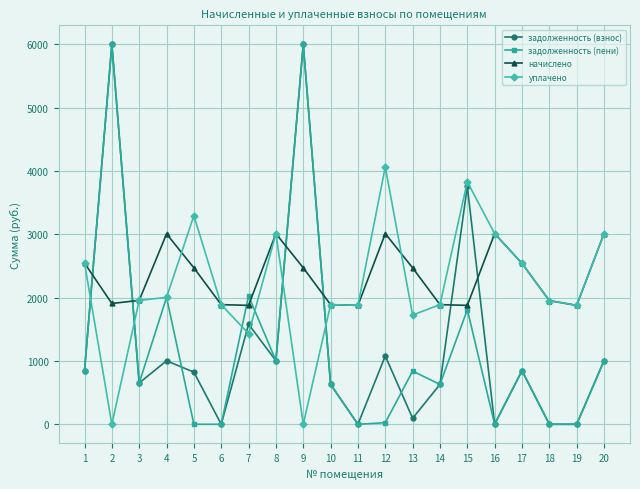

After their last crossing, which series has the higher values: начислено or задолженность (пени)?

начислено